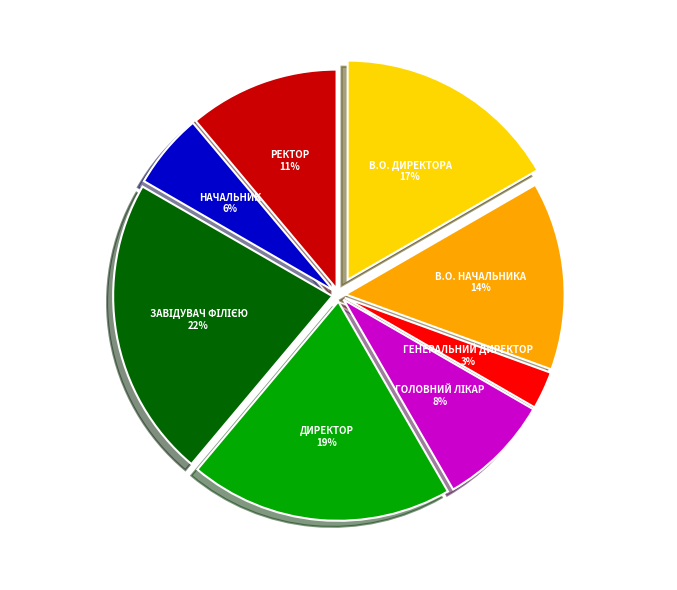

To the nearest percent, what percentage of the pie is Завідувач філією?

22%